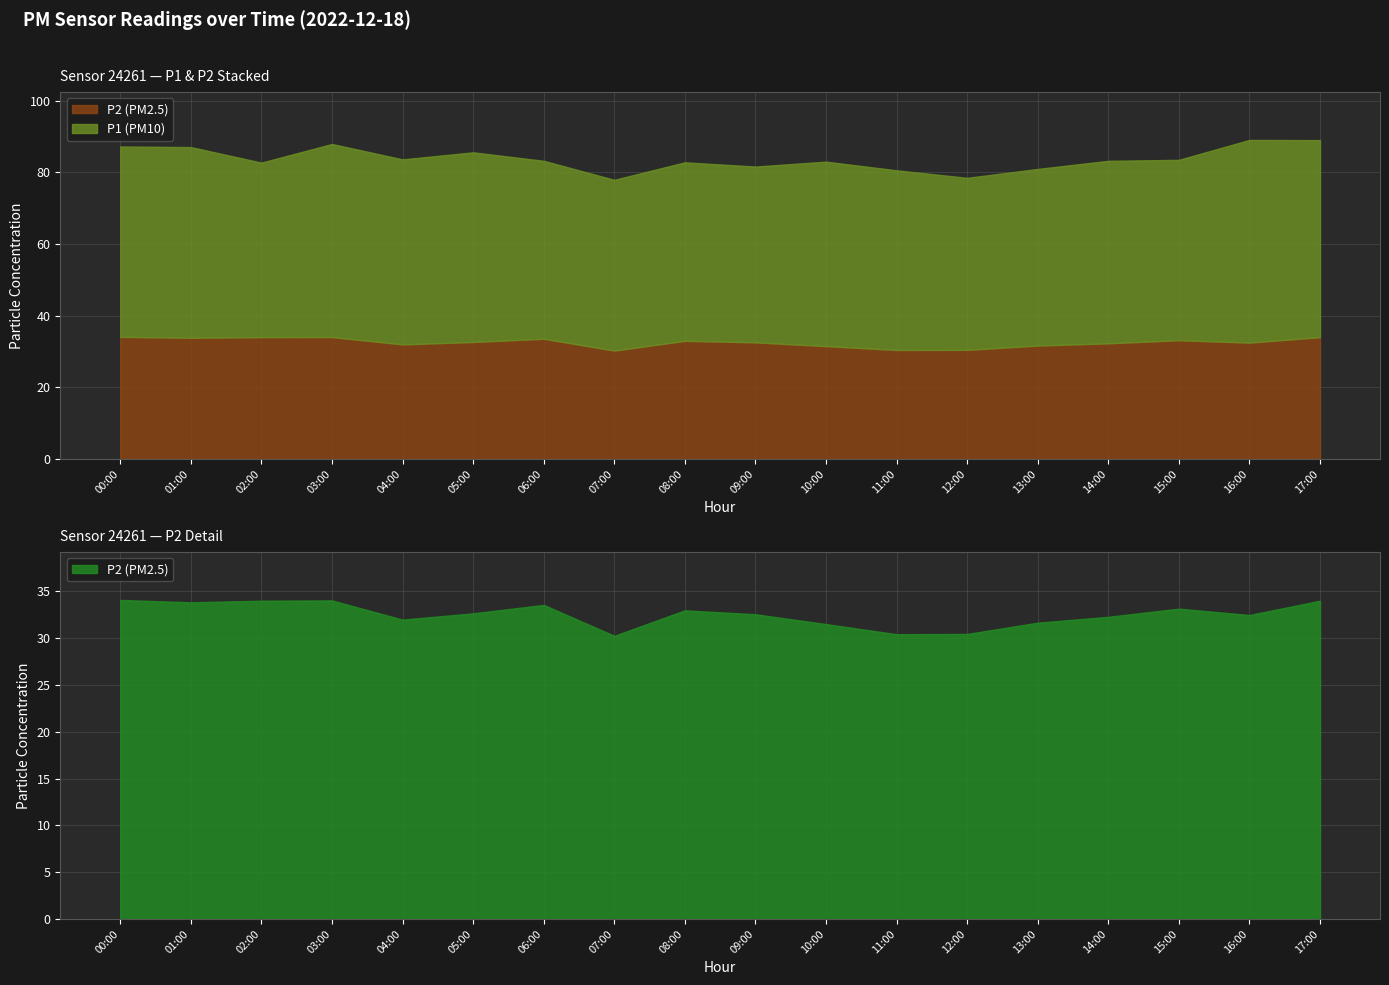

What is the difference between the second highest and minimum values in the P2 series?

3.8